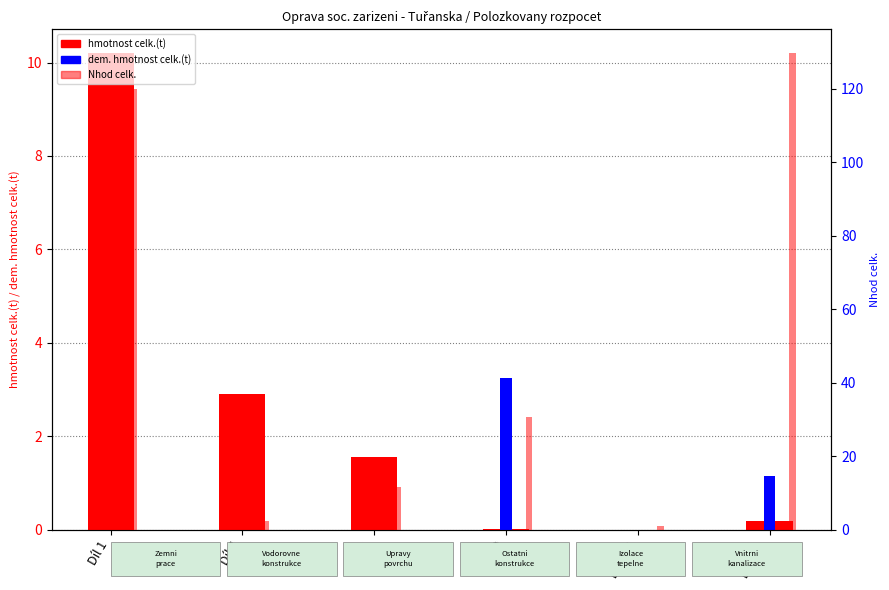

The value of dem. hmotnost celk.(t) at Díl 4 is 0.0. True or false?

True